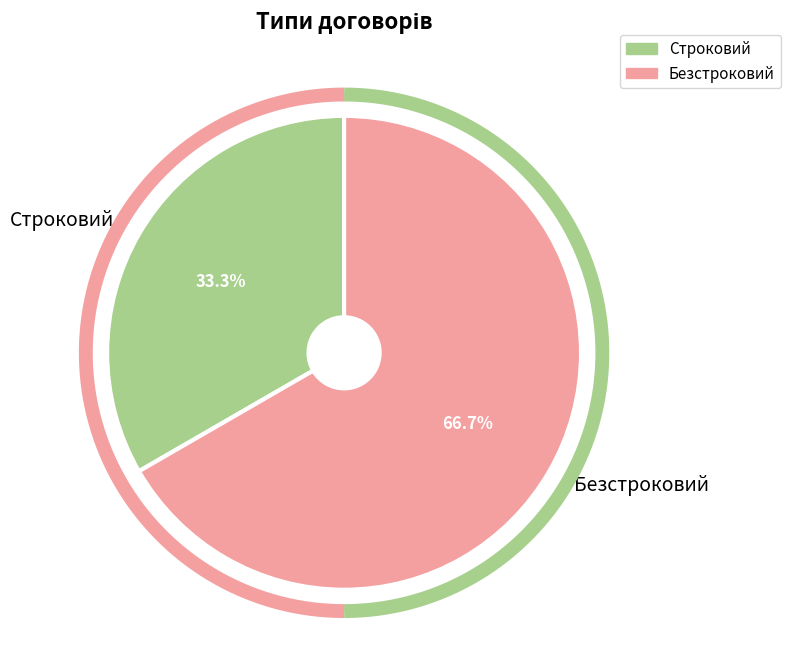

Rank the categories by value from highest to lowest.

Безстроковий, Строковий